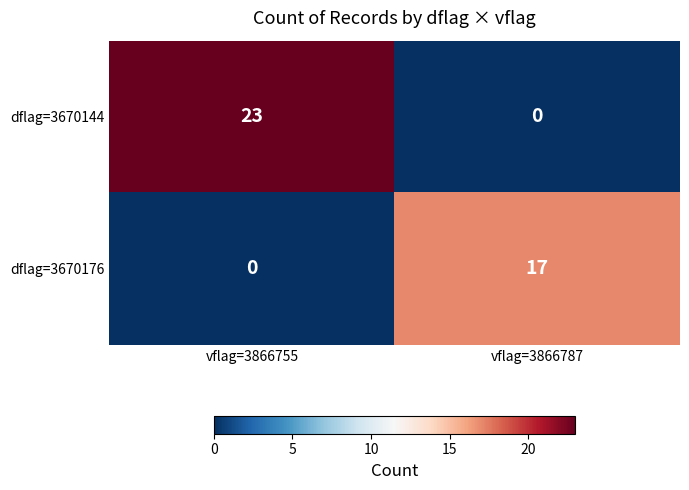

Rank the series at vflag=3866755 from highest to lowest value.

dflag=3670144, dflag=3670176